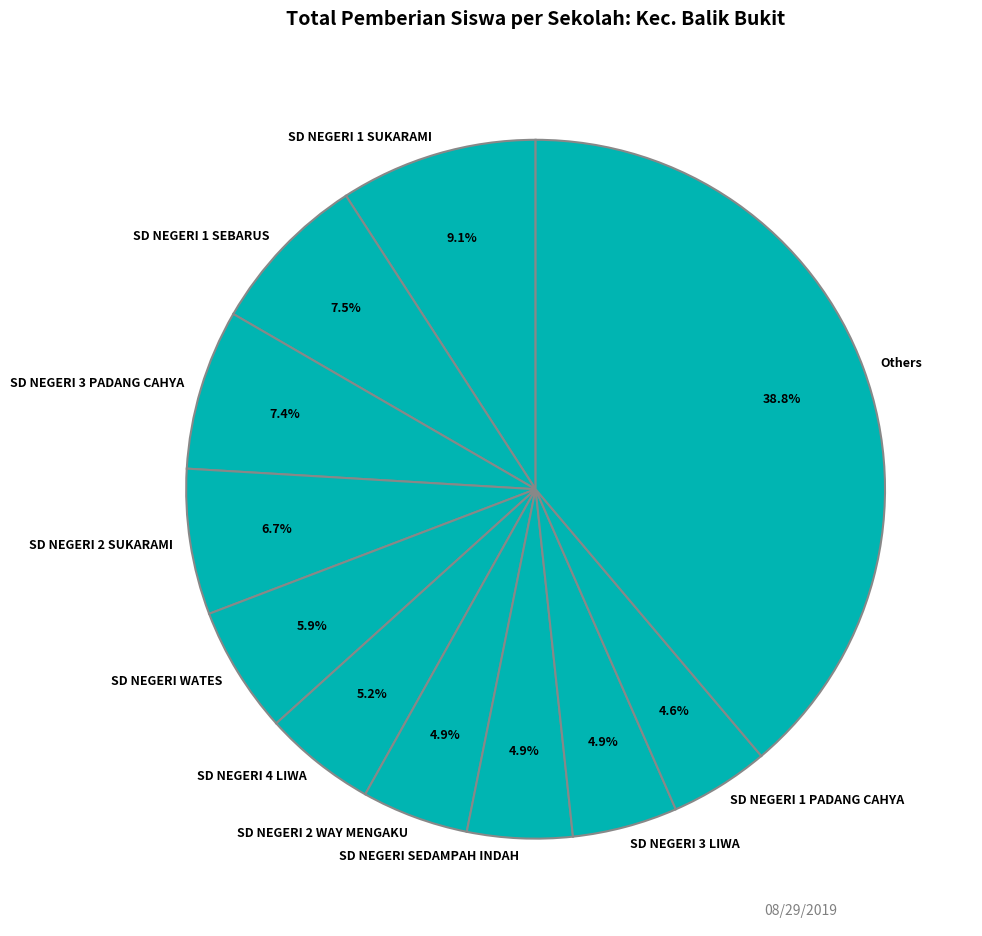

What is the total percentage of SD NEGERI 3 LIWA and SD NEGERI 2 WAY MENGAKU?

9.8%